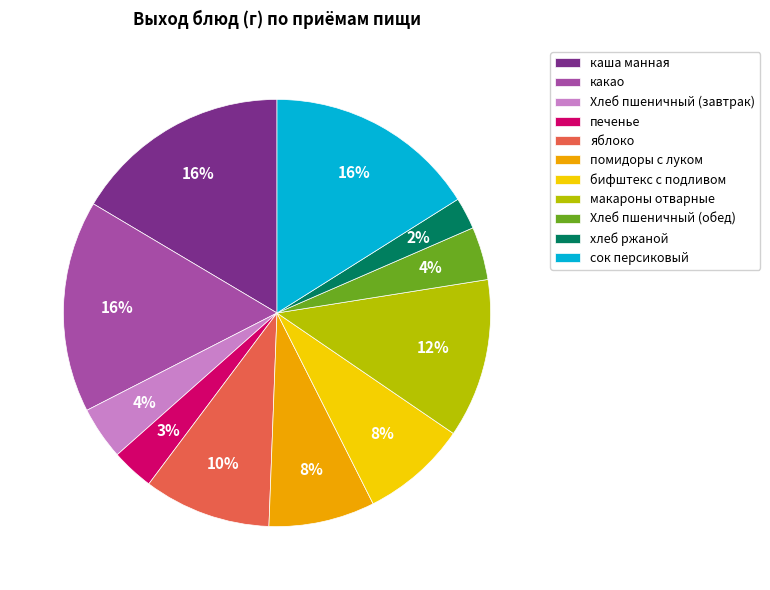

Is it true that яблоко is 16% of the pie?

False